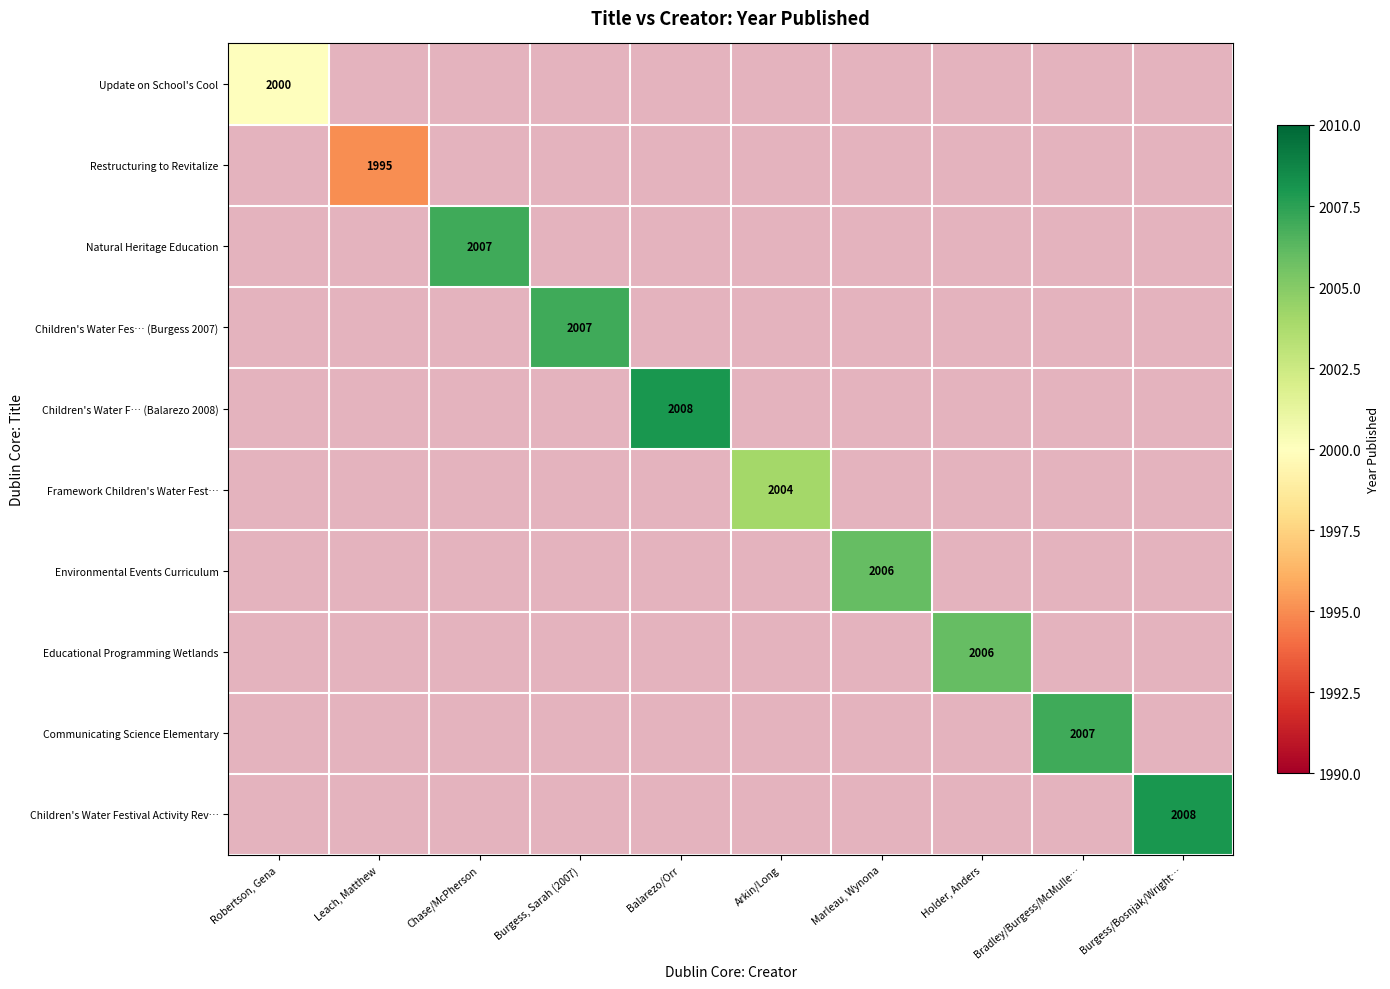

How many distinct data groups are displayed?

10